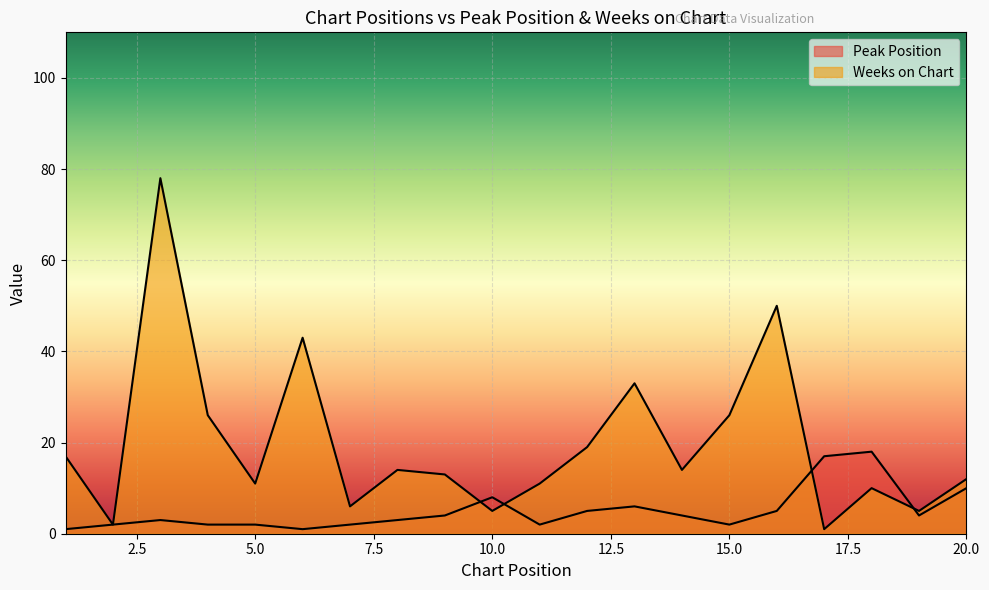

How many intersections are there between Peak Position and Weeks on Chart?

4